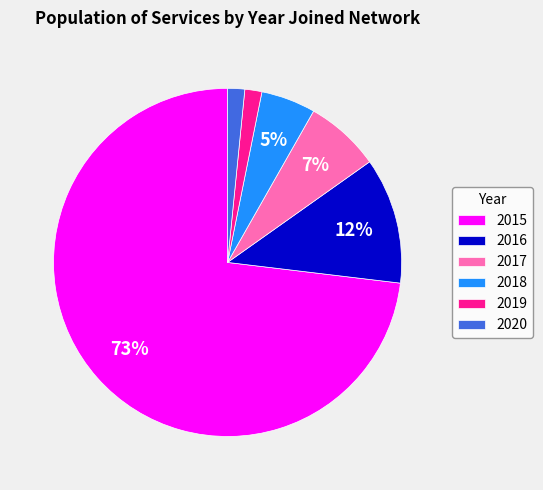

Which slice represents more than half of the pie?

2015